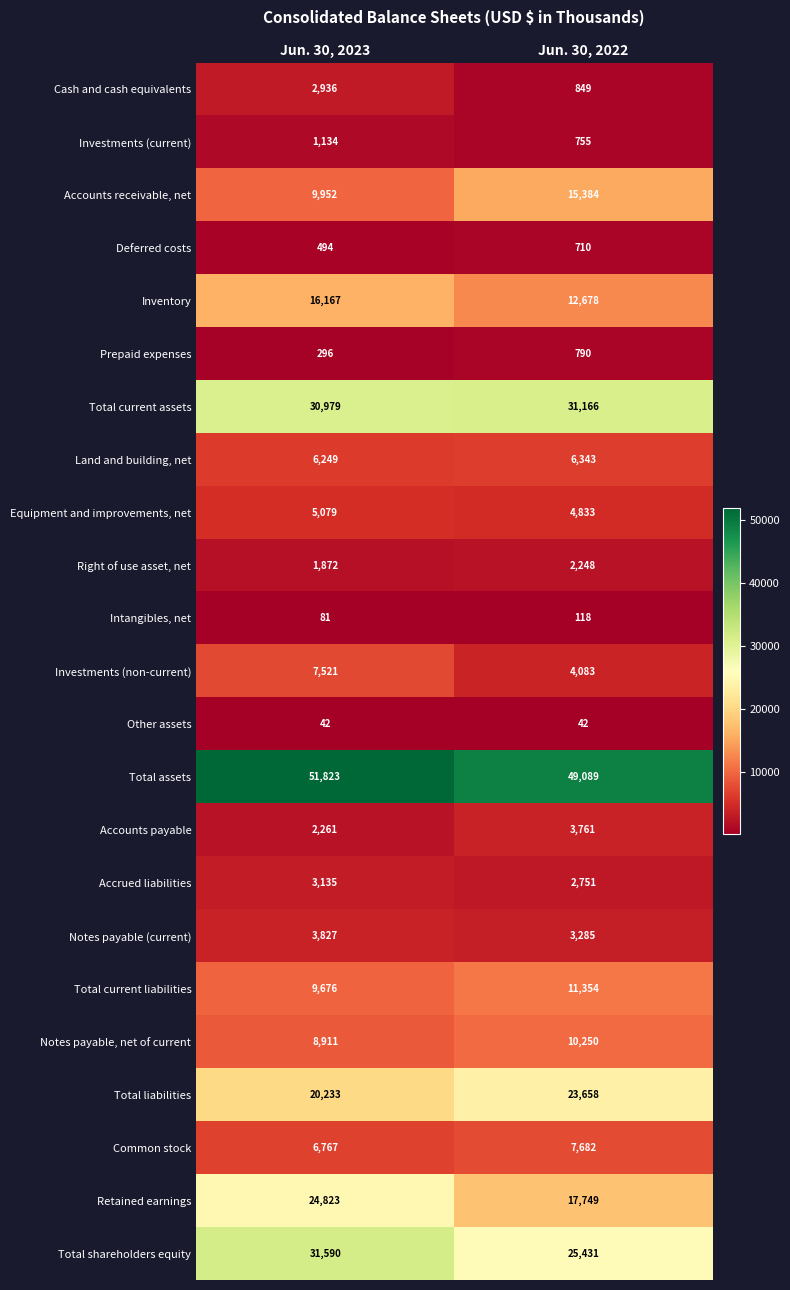

The Prepaid expenses series shows 1138 at Jun. 30, 2022. True or false?

False